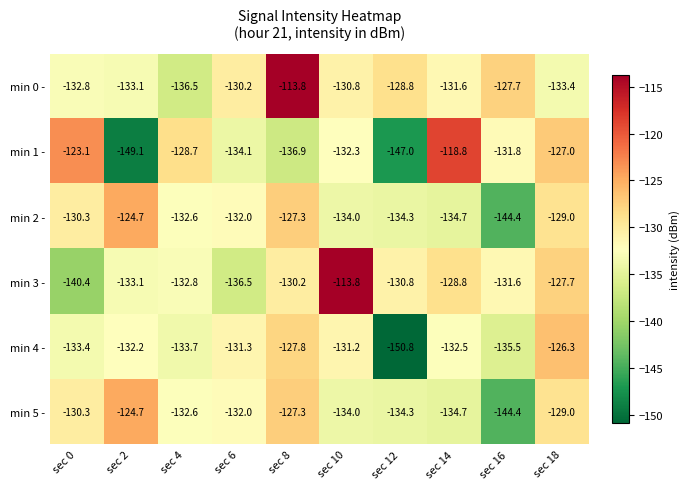

At which category is the sum across all series the highest?

sec 8